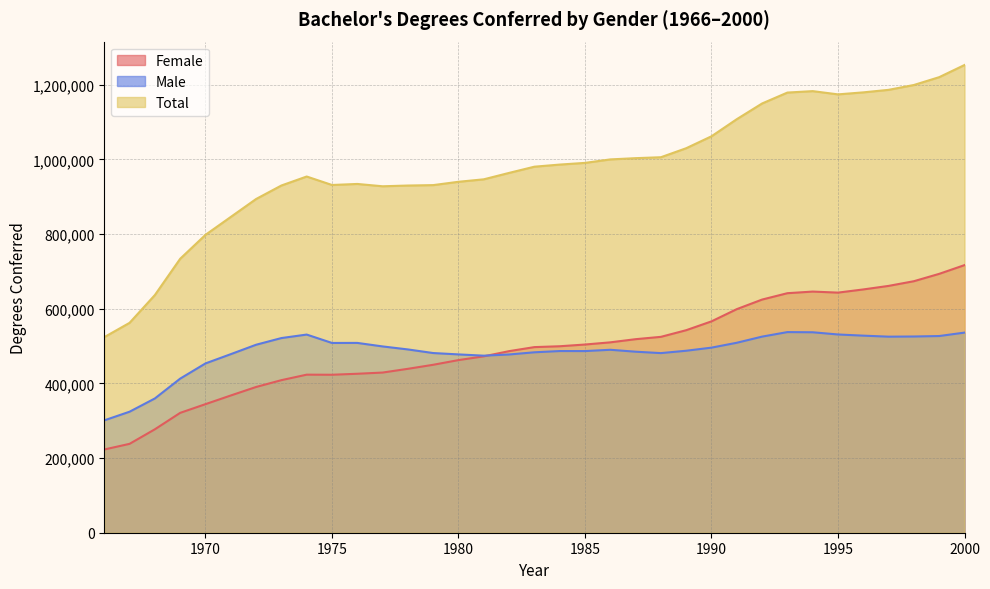

Between 1978 and 1983, which series saw the biggest shift?

Female